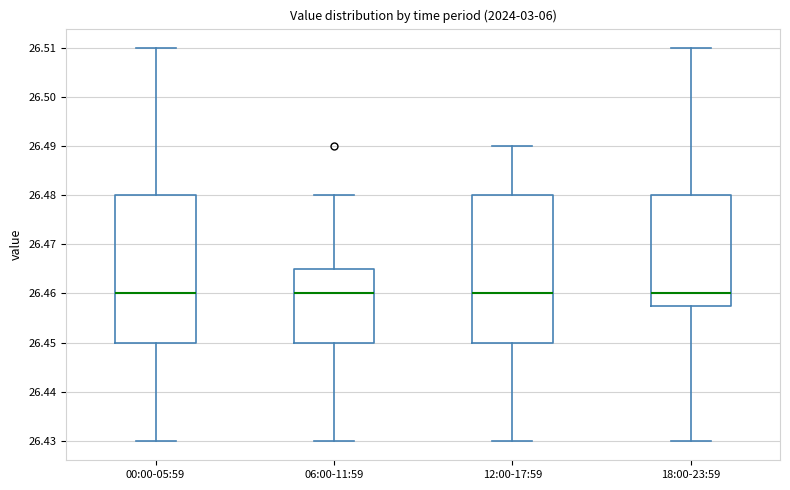

Reading left to right, transcribe this box plot: for each box, give where its median line is, the range the box spans, and where its two whiskers end, as read against the y-axis. The values are not printed on the chart, so give them approximately, as read against the axis.

00:00-05:59: median 26.460, box 26.450 to 26.480, whiskers 26.430 to 26.510
06:00-11:59: median 26.460, box 26.450 to 26.465, whiskers 26.430 to 26.480
12:00-17:59: median 26.460, box 26.450 to 26.480, whiskers 26.430 to 26.490
18:00-23:59: median 26.460, box 26.458 to 26.480, whiskers 26.430 to 26.510